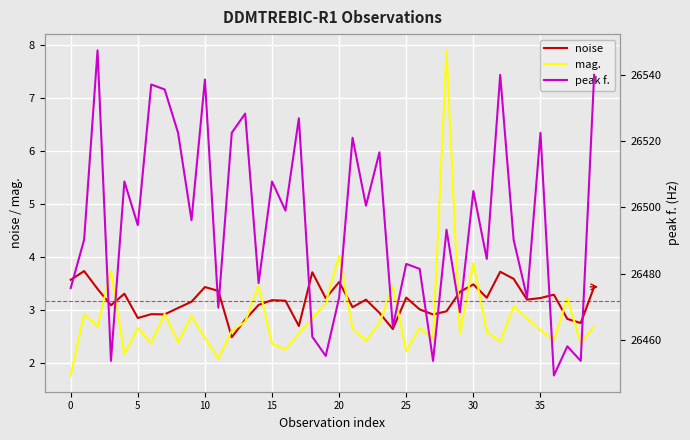

Is it true that noise equals 3.2 at 35?

True